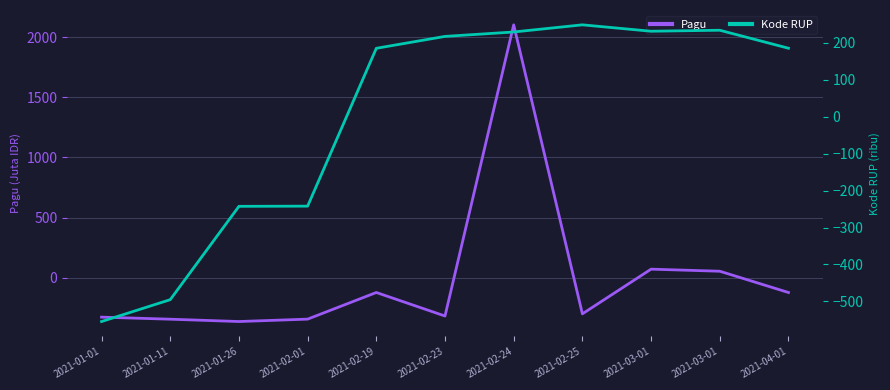

How many values in Pagu are above zero?

3